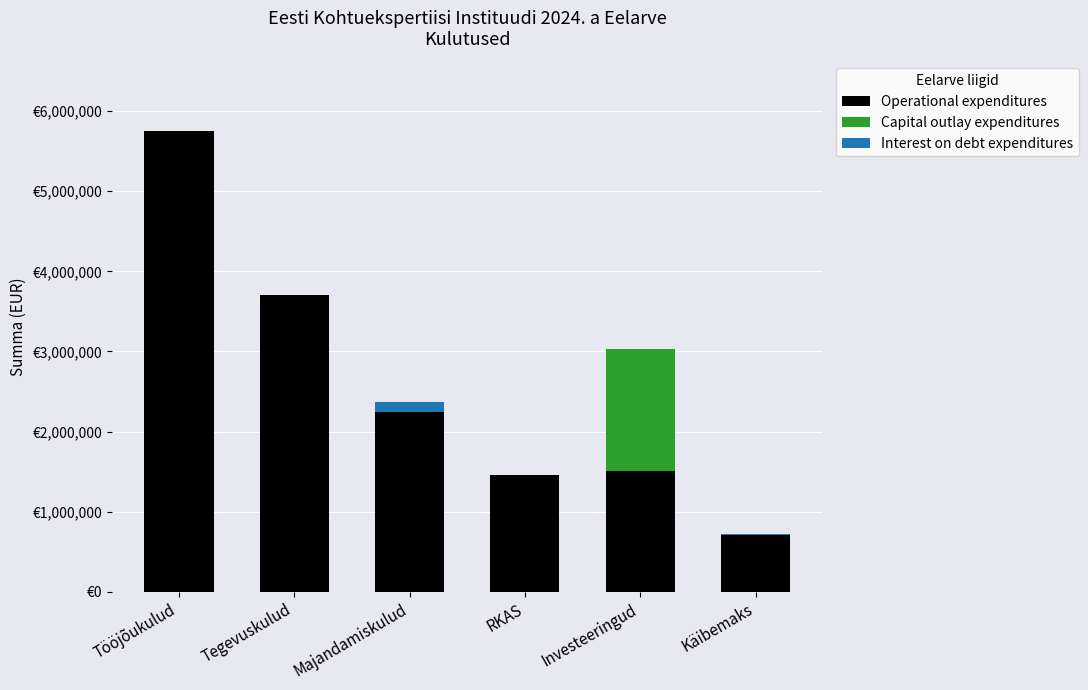

What position from the right is Tööjõukulud?

6